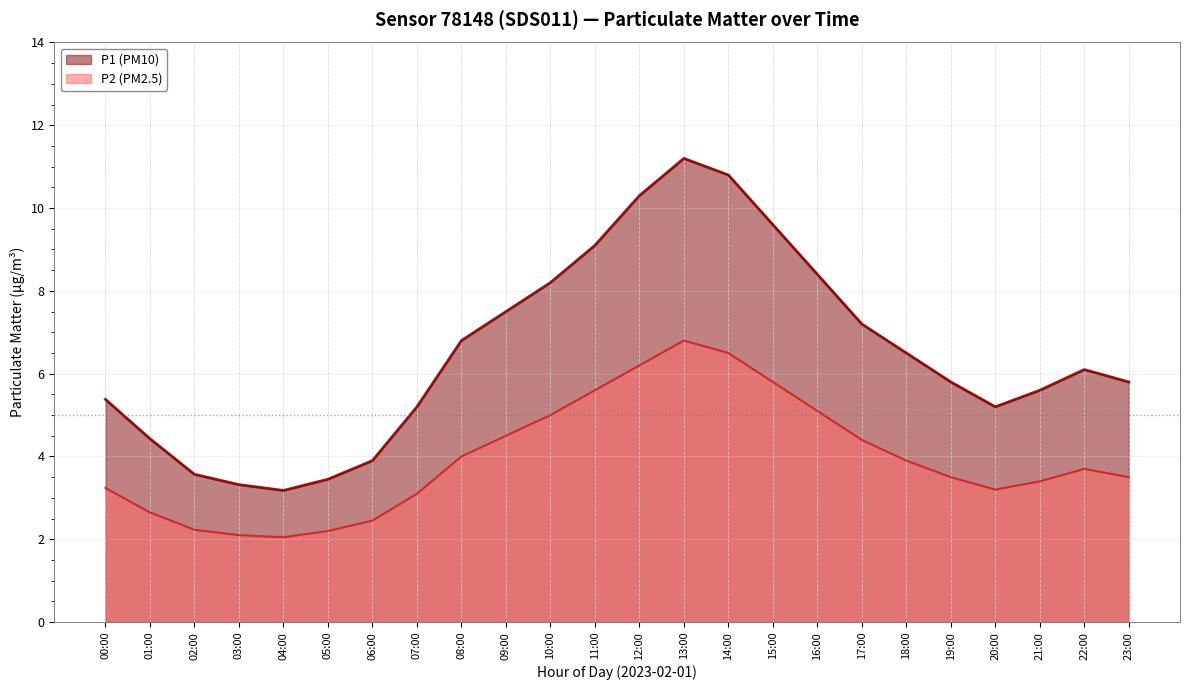

Where is the first local minimum for P2?

04:00